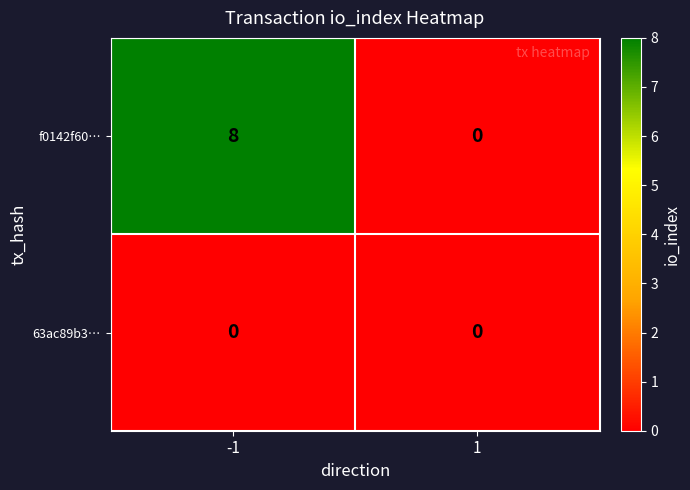

True or false: 63ac89b3… has a value of 0 at -1.

True